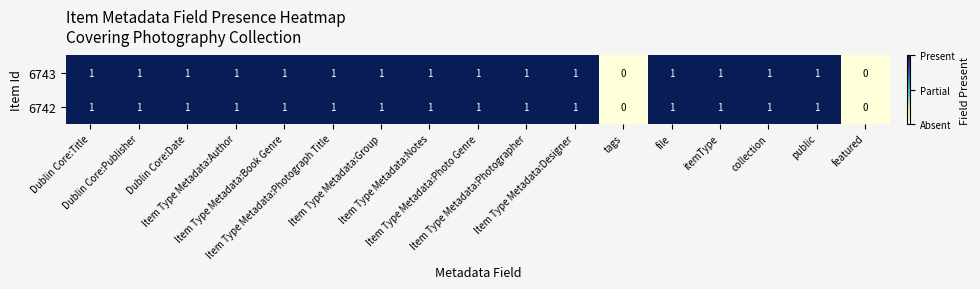

Count the 6742 values in the range 1 to 2.

15